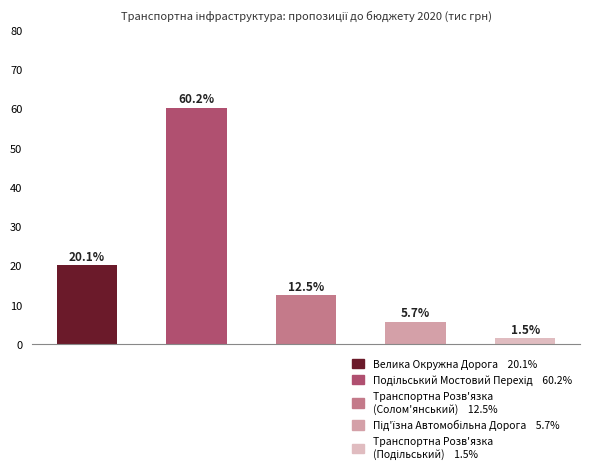

What is the difference between the maximum and minimum values?

58.7